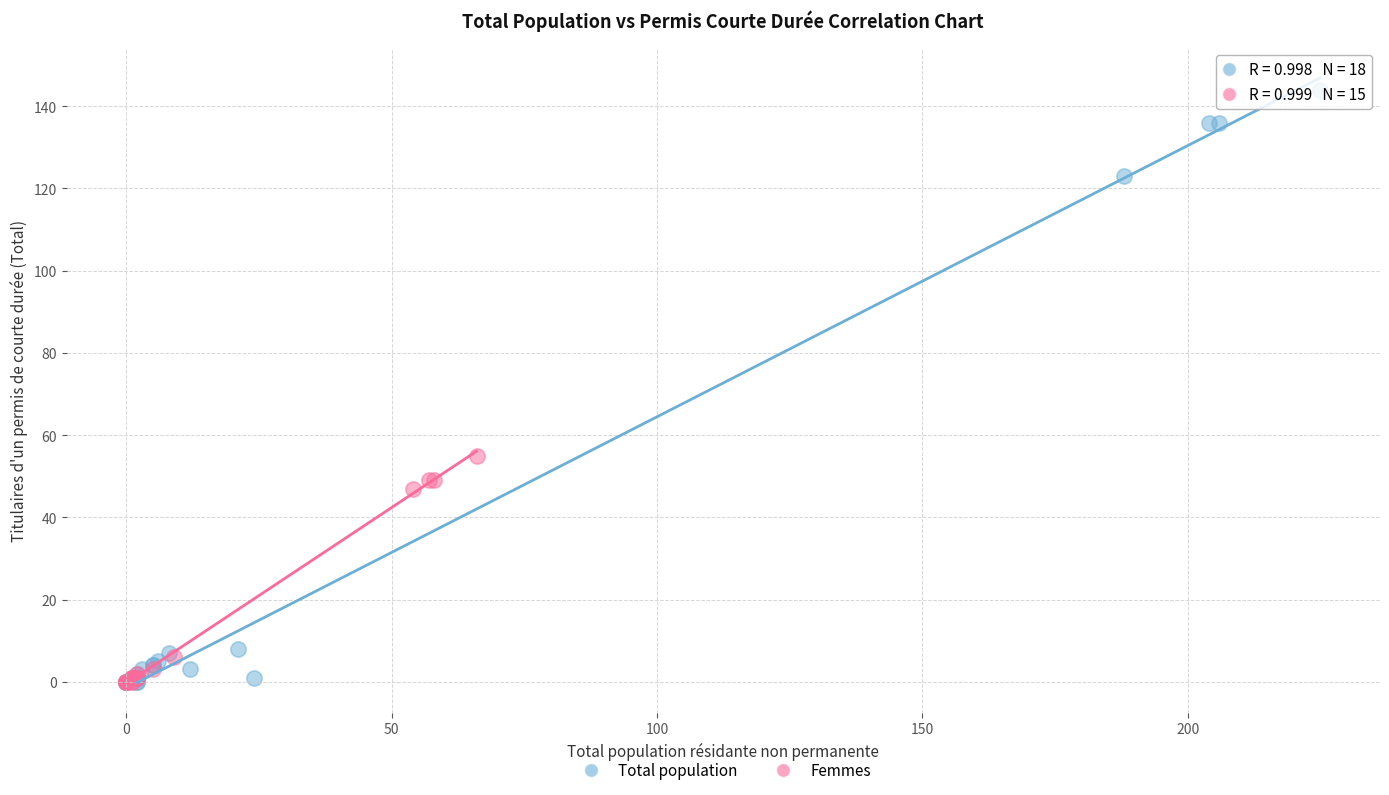

Which series reaches the maximum Y coordinate?

Total population